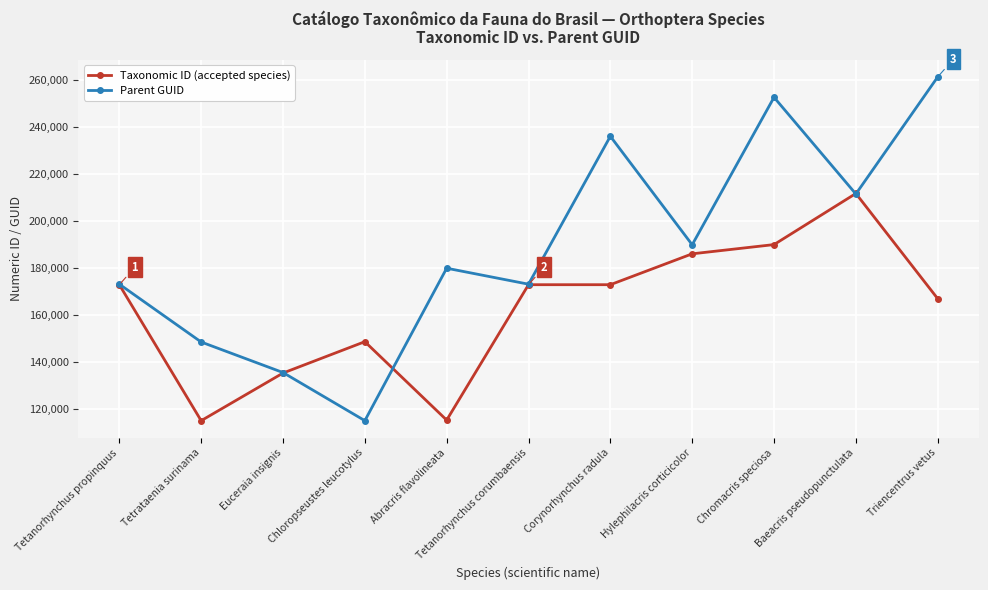

Is the value of Taxonomic ID (accepted species) at Euceraia insignis greater than the value of Parent GUID at Triencentrus vetus?

No